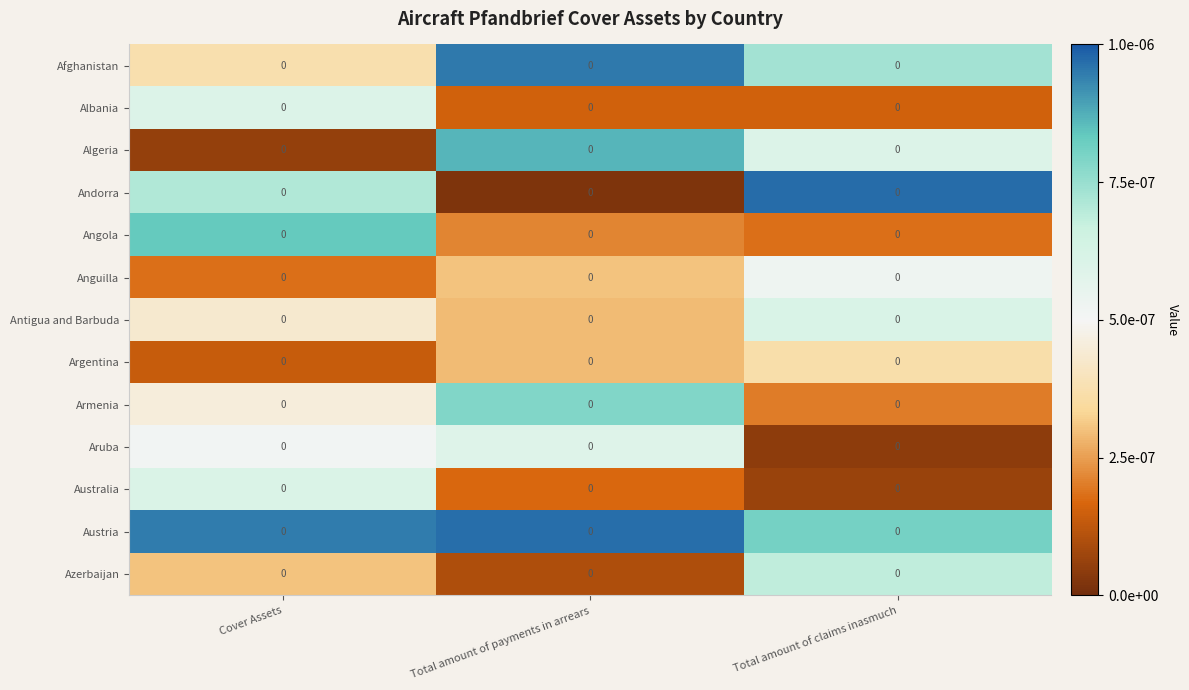

True or false: Algeria has a value of 0.0 at Total amount of payments in arrears.

False